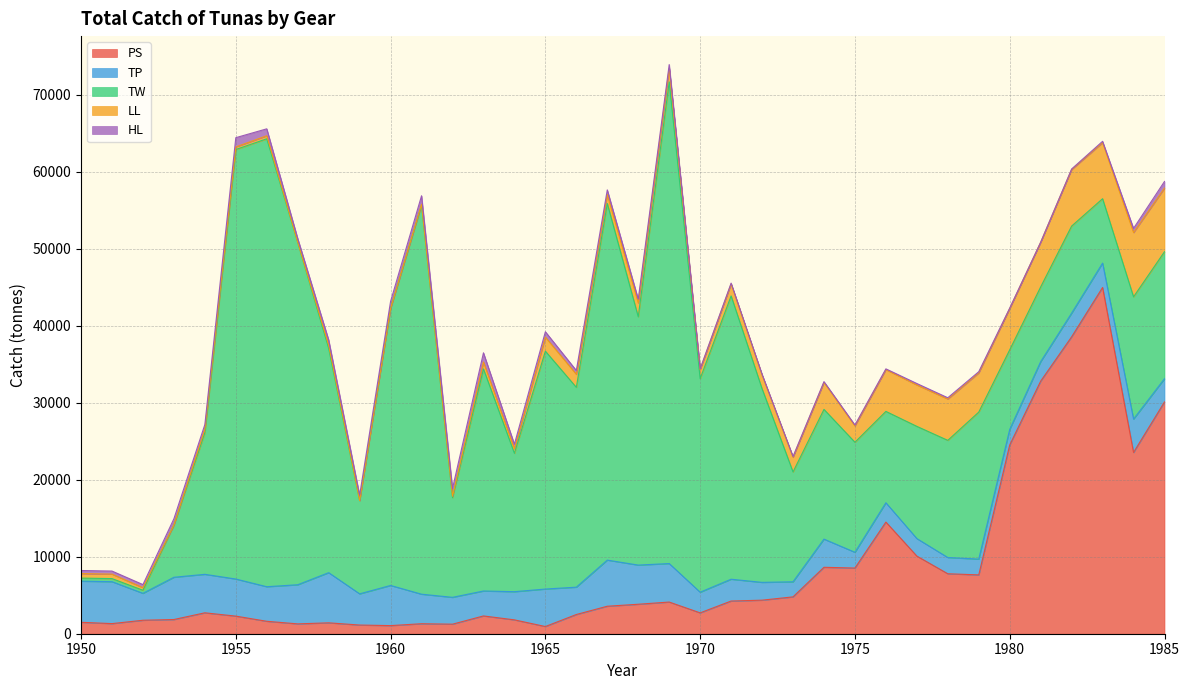

What is the lowest value of the TP series?

1958.4